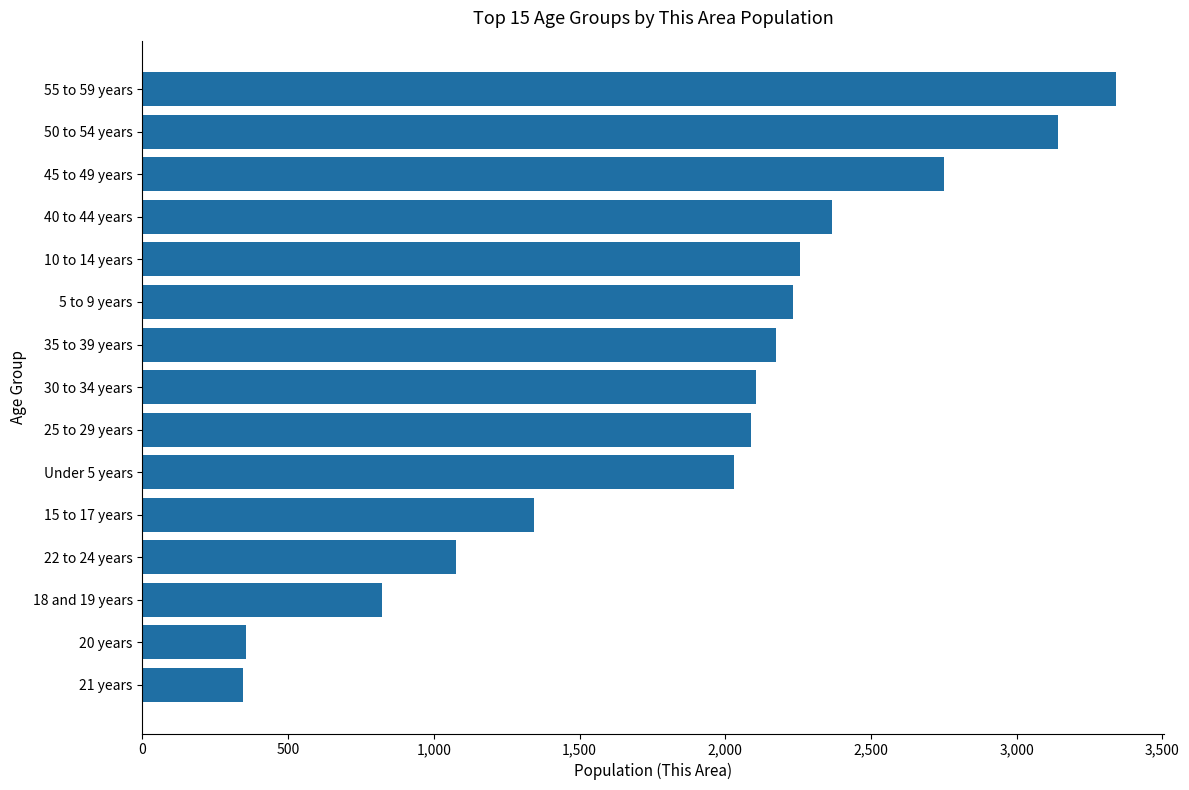

The value at 18 and 19 years is 321. True or false?

False